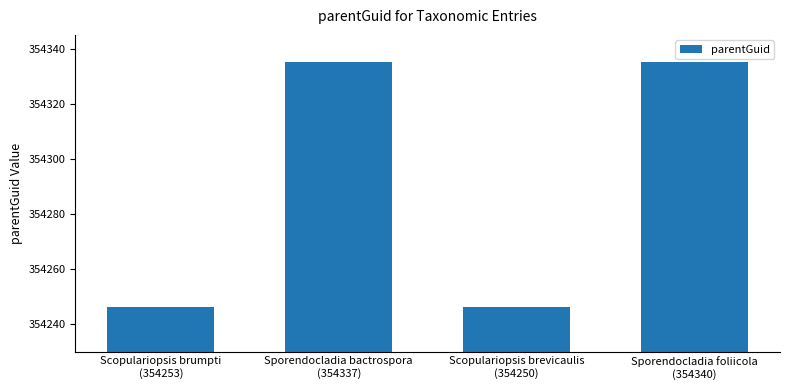

How many values are below 354335?

2